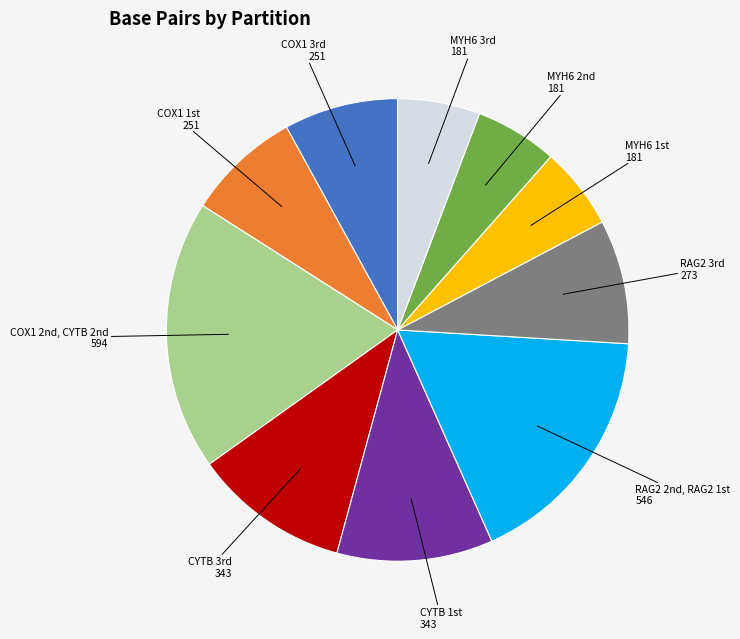

Is there any slice that represents more than half of the pie?

No